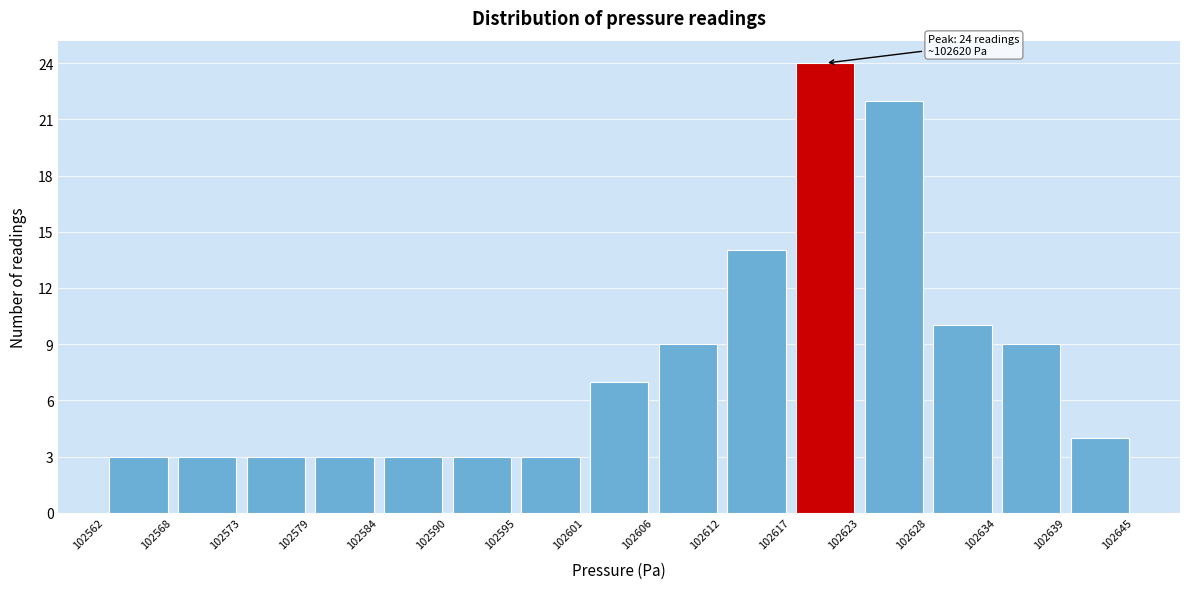

Over which range of the x-axis is the bar tallest?

102617 to 102623